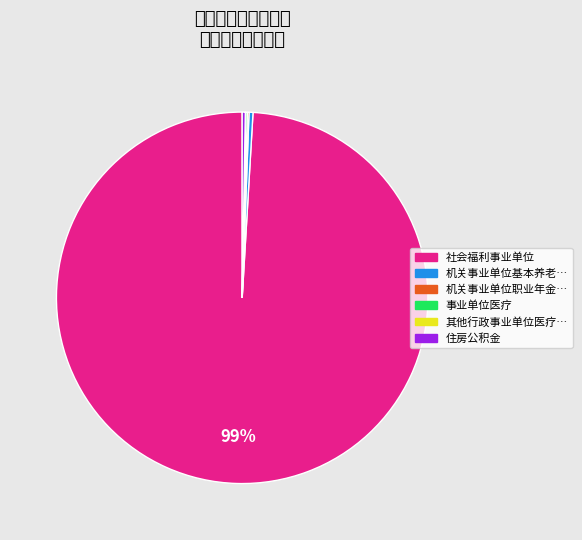

Rank the categories by value from lowest to highest.

其他行政事业单位医疗支出, 机关事业单位职业年金缴费支出, 事业单位医疗, 住房公积金, 机关事业单位基本养老保险缴费支出, 社会福利事业单位